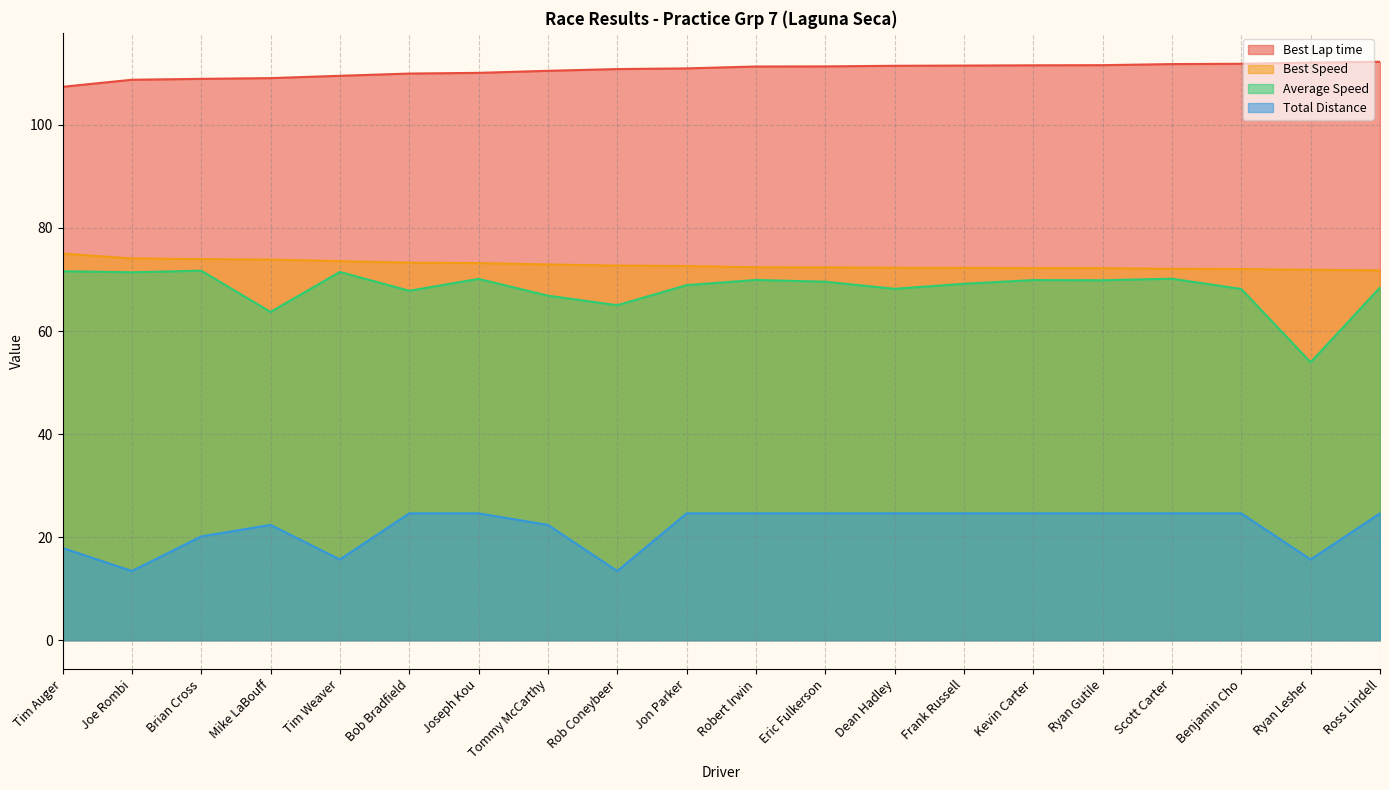

At which label does Total Distance reach its minimum?

Joe Rombi